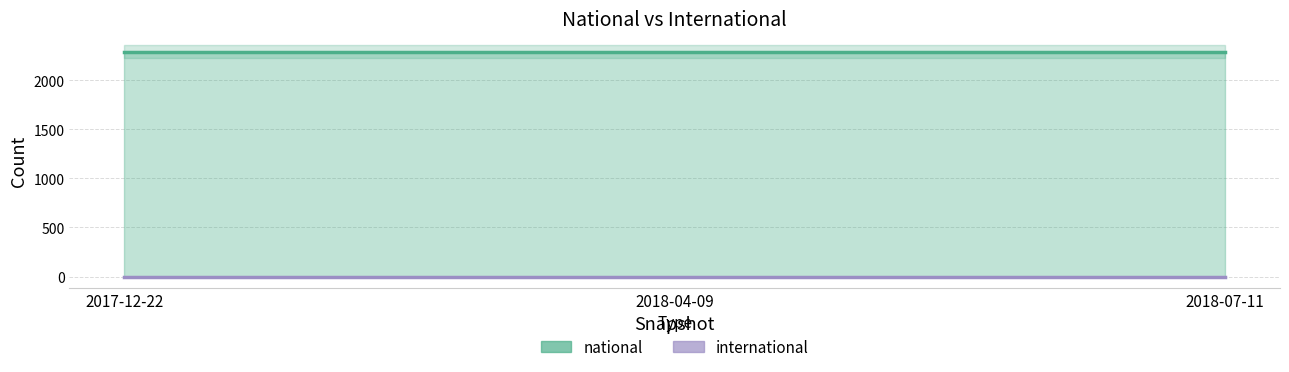

At which category is the sum across all series the highest?

2017-12-22